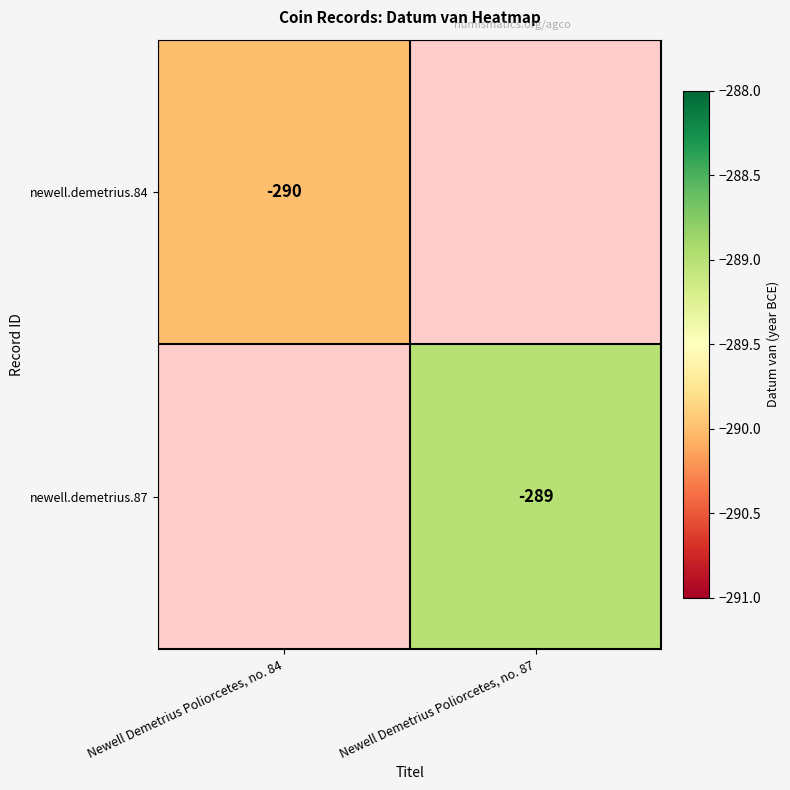

What is the greatest value displayed?

-289.0